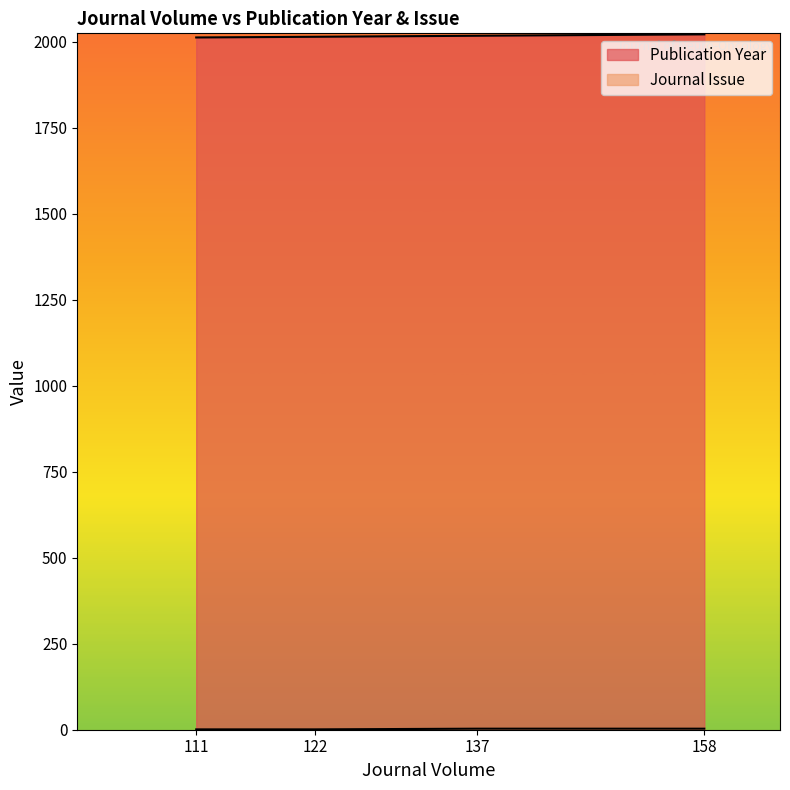

How many distinct data groups are displayed?

2